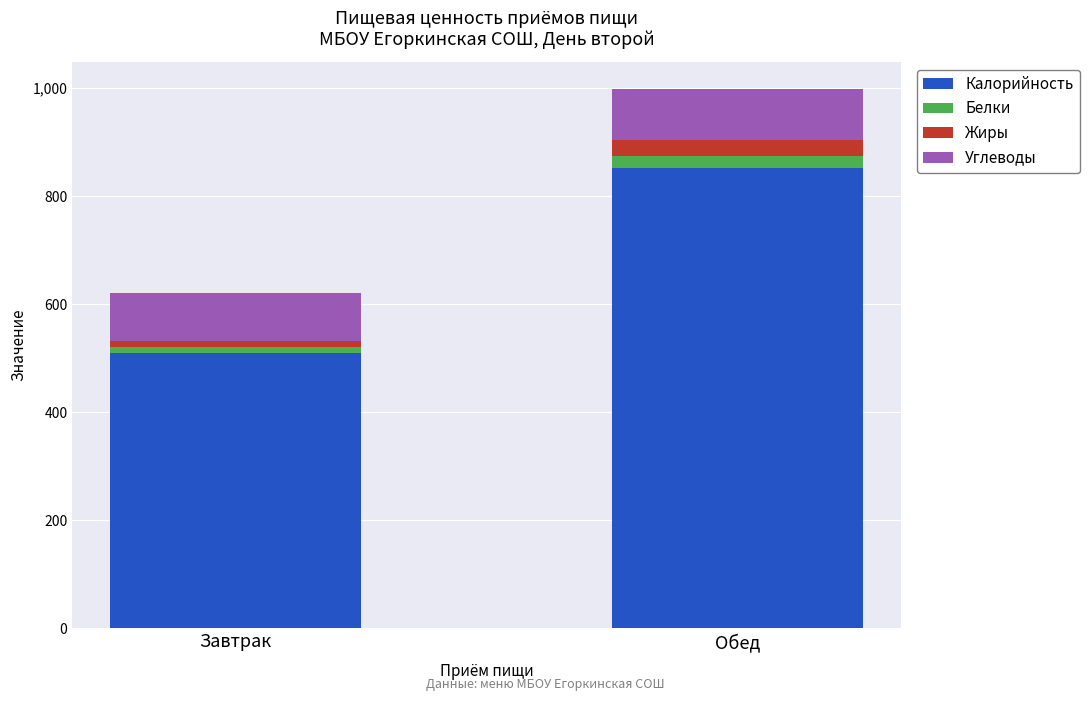

The value of Калорийность at Завтрак is 510.0. True or false?

True